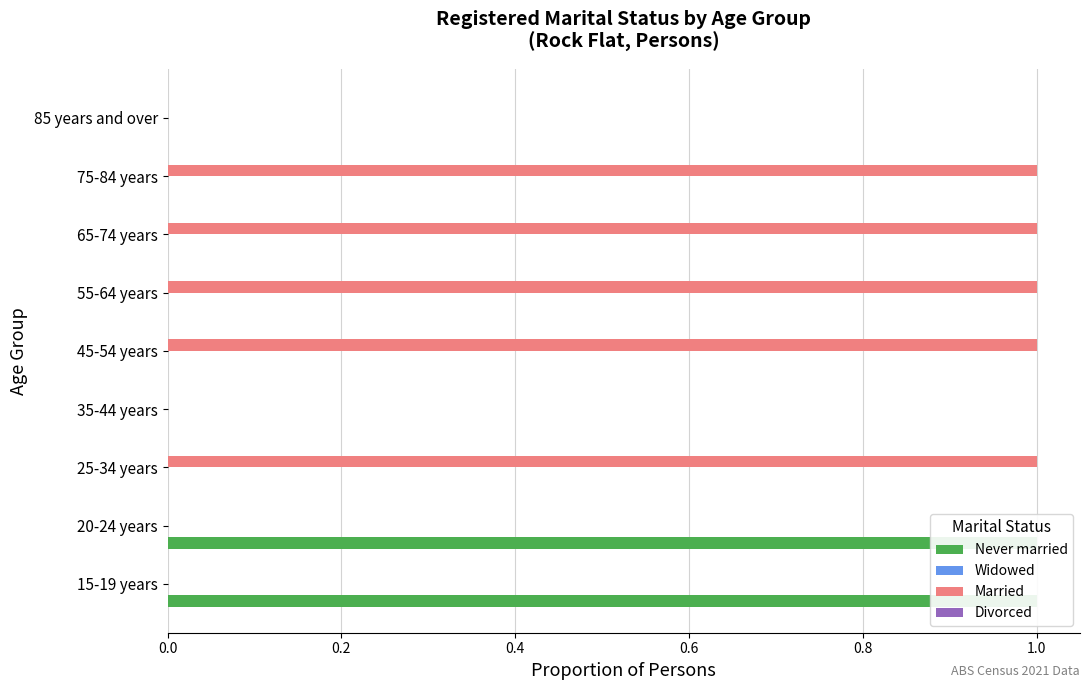

Between 0.4 and 1.0, which series saw the biggest shift?

Never married